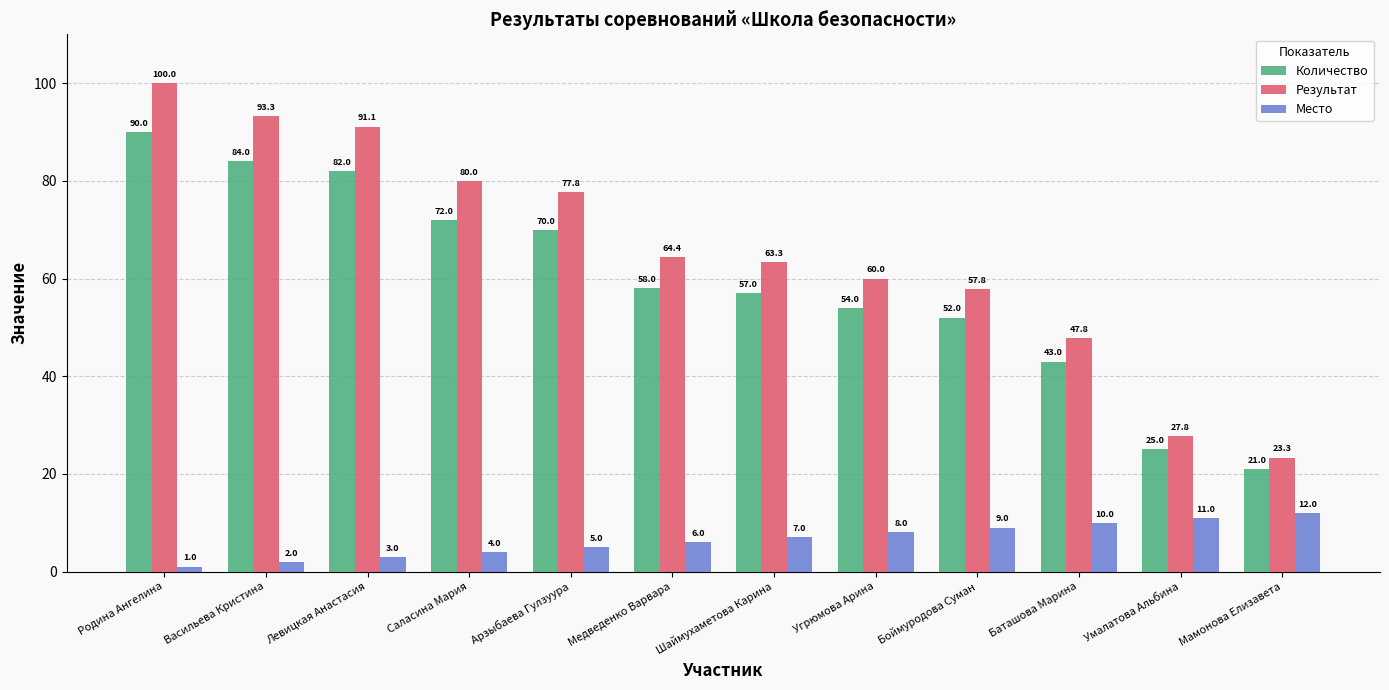

Read the Количество value at Левицкая Анастасия.

82.0